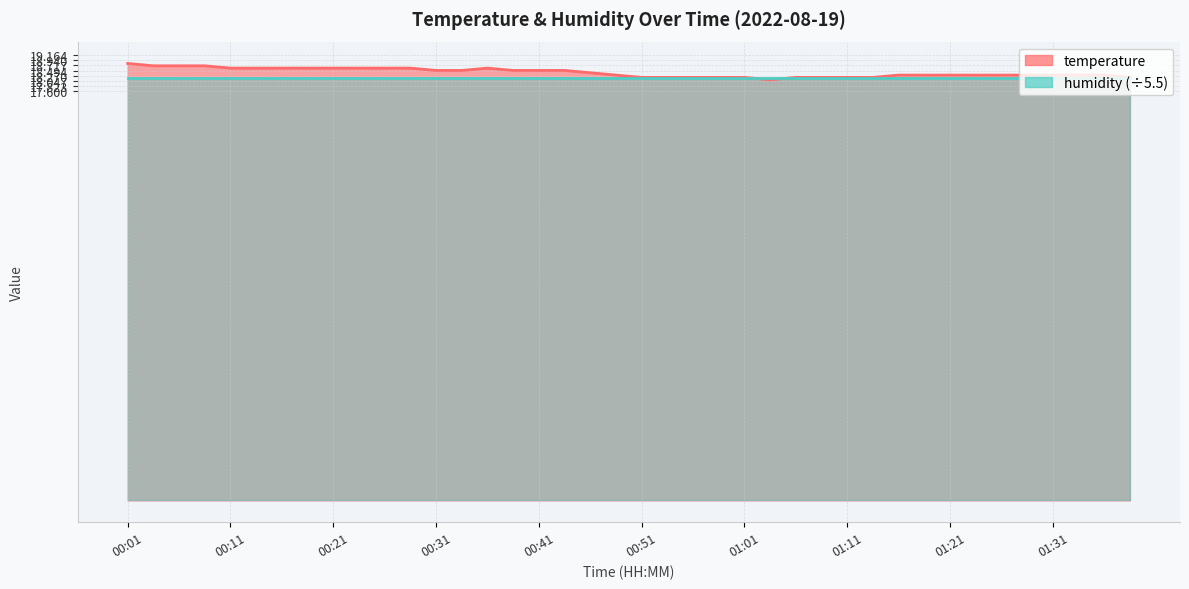

Read the value at 01:08.

18.2